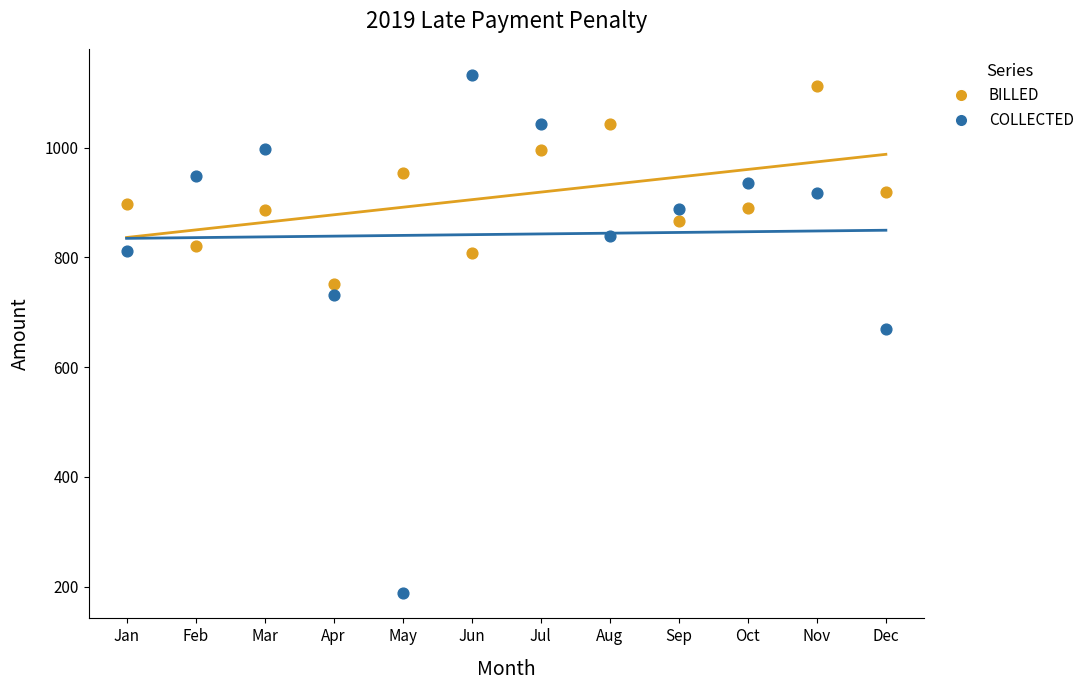

What are all the series names shown in the legend?

BILLED, COLLECTED